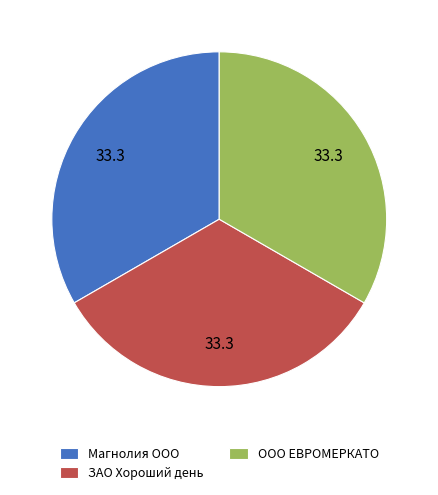

Count the number of slices in the pie.

3